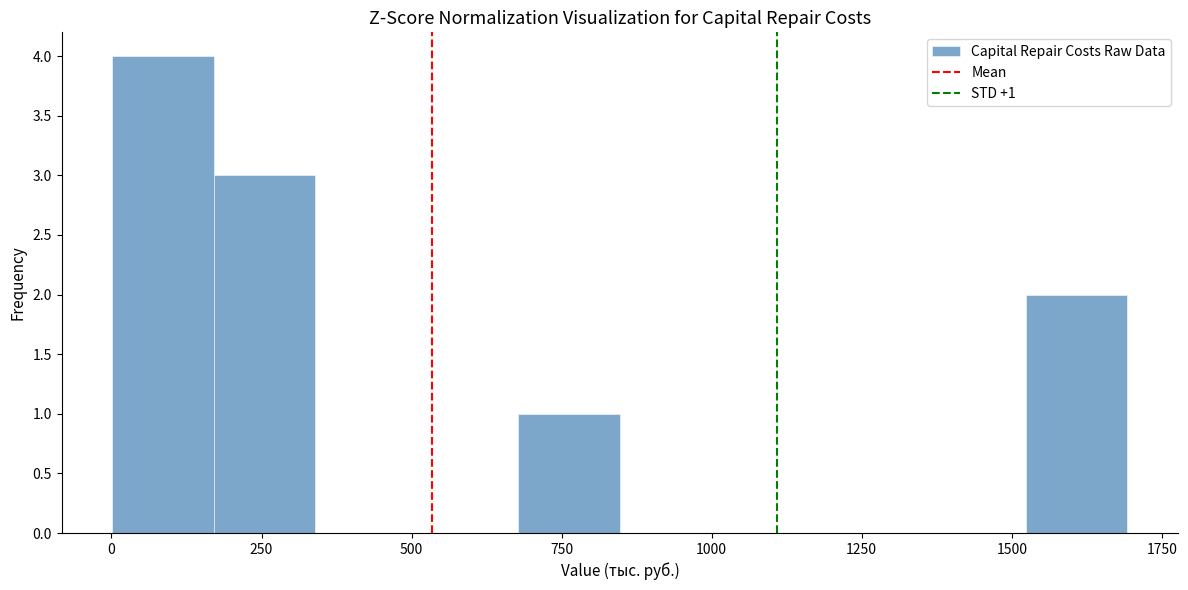

Read against the x-axis, roughly where is the centre of the tallest bar?

100